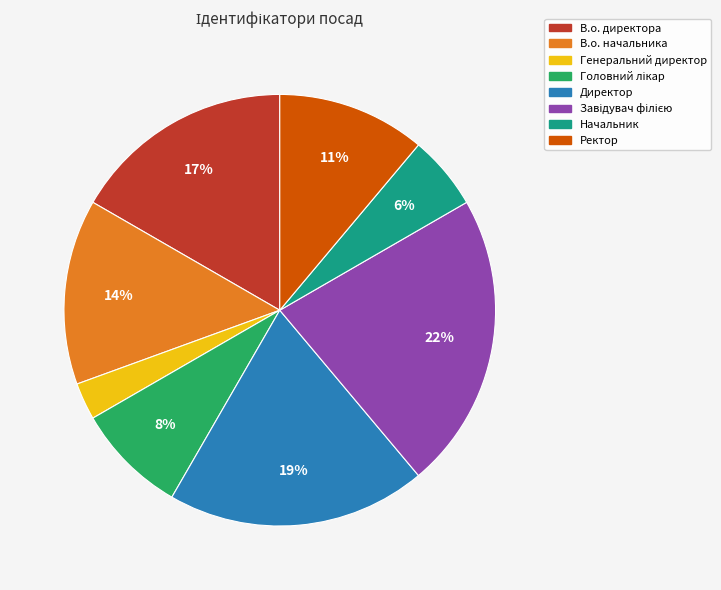

Which has a higher value, Ректор or В.о. начальника?

В.о. начальника